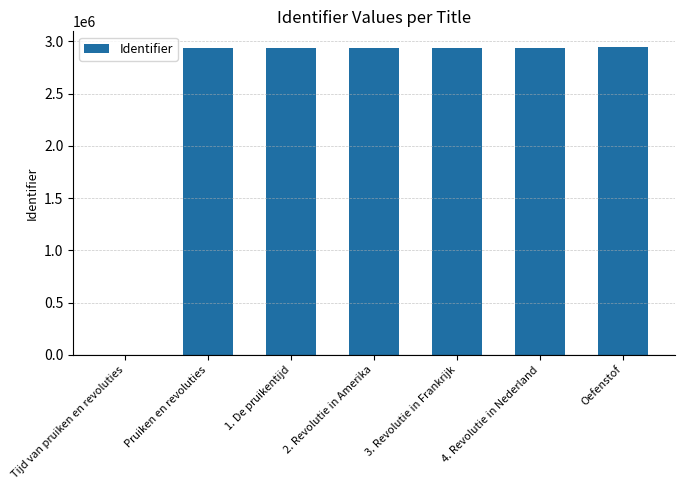

What is the greatest value displayed?

2947248